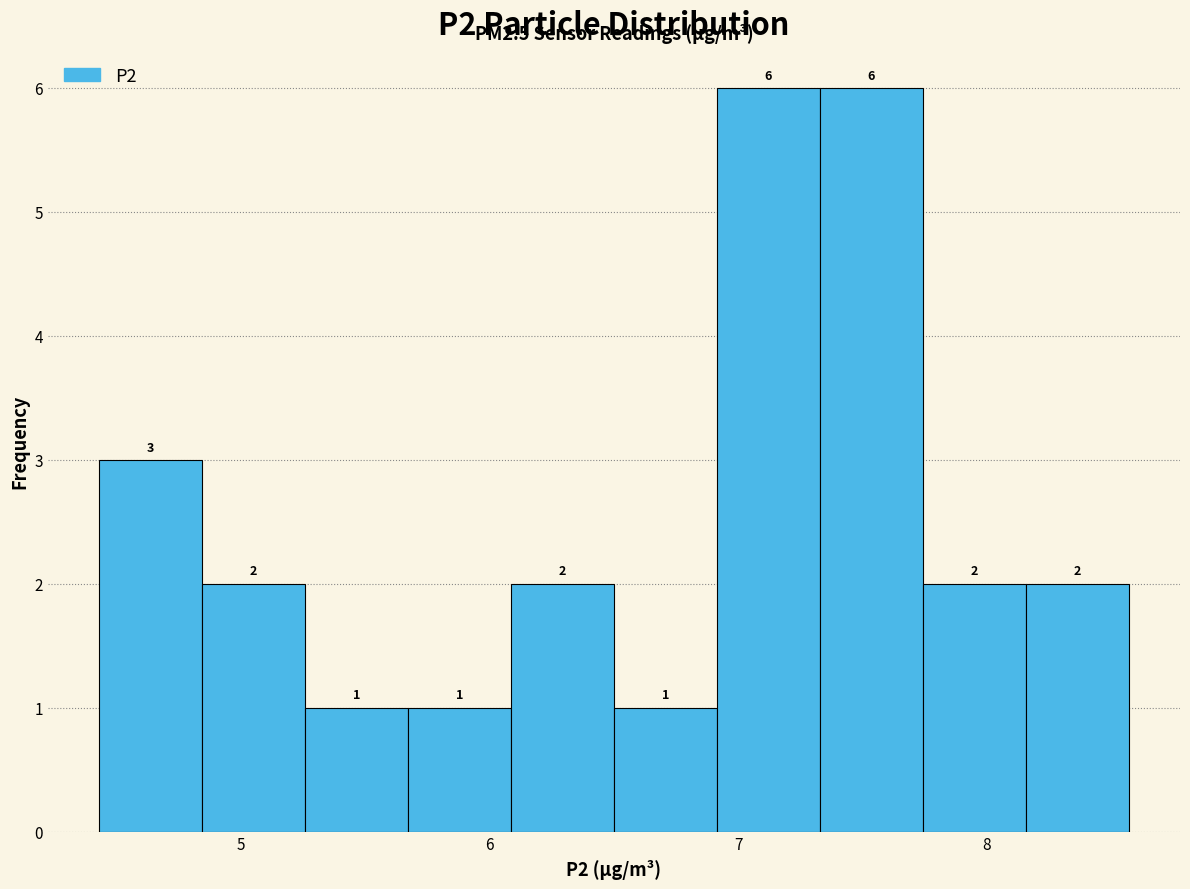

Reading left to right, transcribe this chart: for each bar, give the range it covers on the x-axis and its height. The bar edges are not printed on the chart, so give them approximately, as read against the axis.

4.4 to 4.8: 3
4.8 to 5.3: 2
5.3 to 5.7: 1
5.7 to 6.1: 1
6.1 to 6.5: 2
6.5 to 6.9: 1
6.9 to 7.3: 6
7.3 to 7.7: 6
7.7 to 8.2: 2
8.2 to 8.6: 2